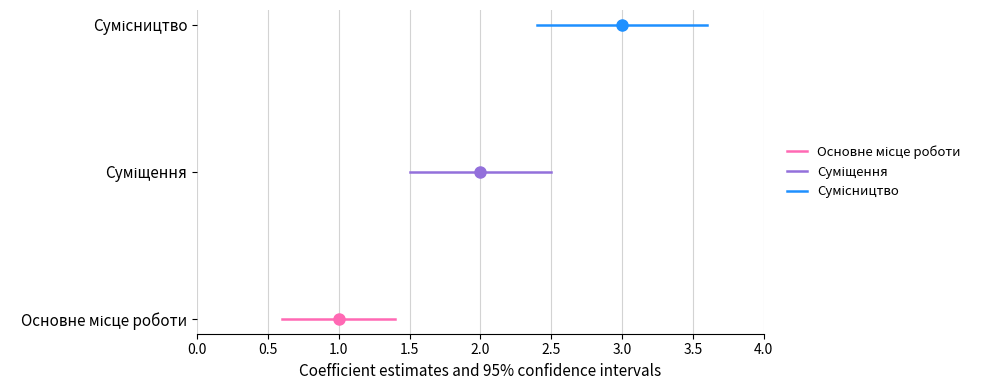

The Сумісництво series shows 3 at 0.0. True or false?

False